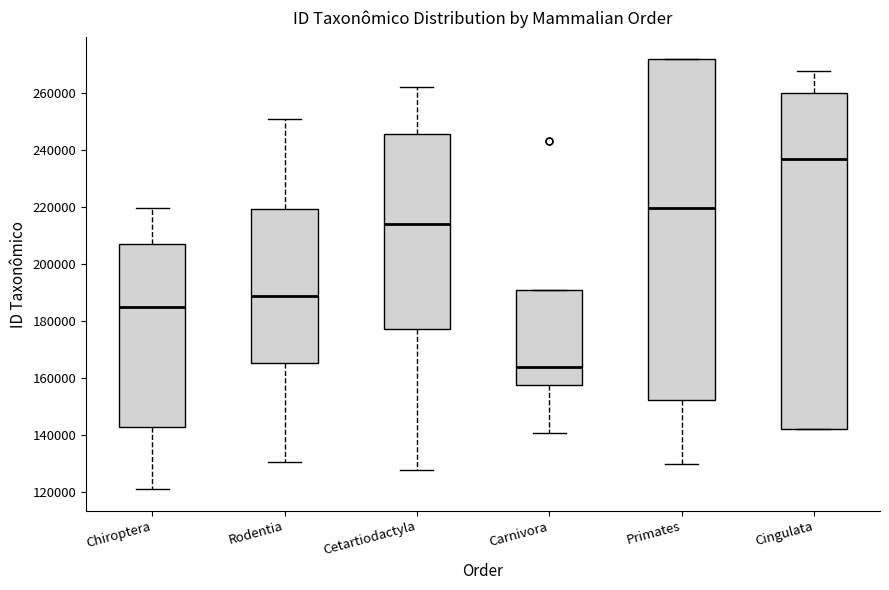

Which box's median line is the lowest?

Carnivora